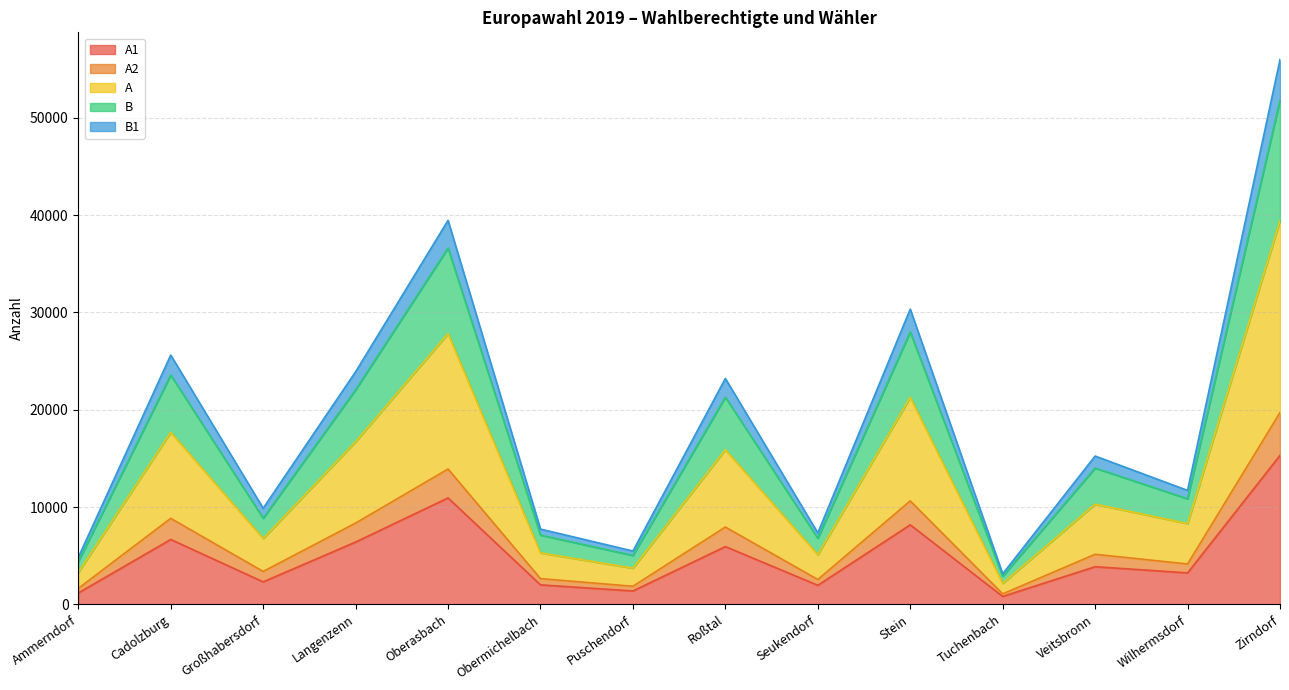

At which category is the sum across all series the highest?

Zirndorf